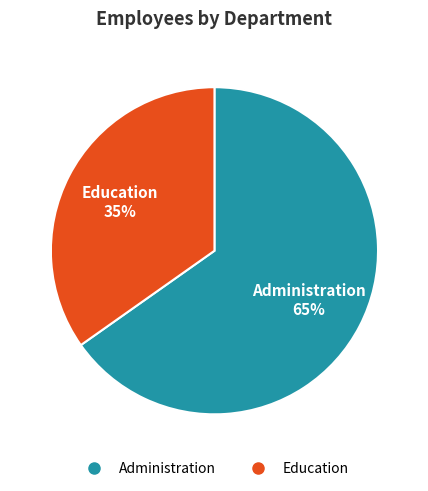

Which slice is the smallest?

Education